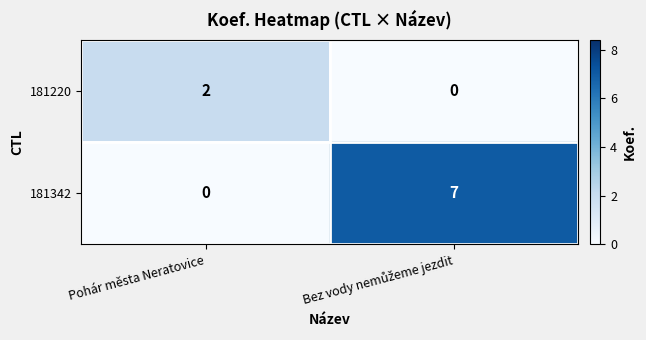

What is the difference between the highest and lowest values at Pohár města Neratovice?

2